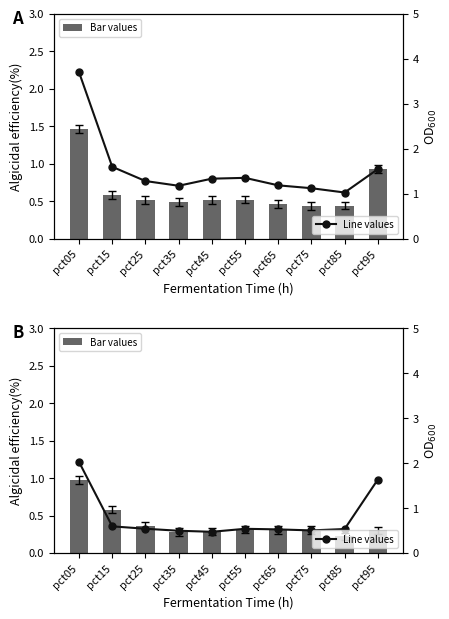

What is the difference between the second highest and minimum values in the Line values series?

1.2